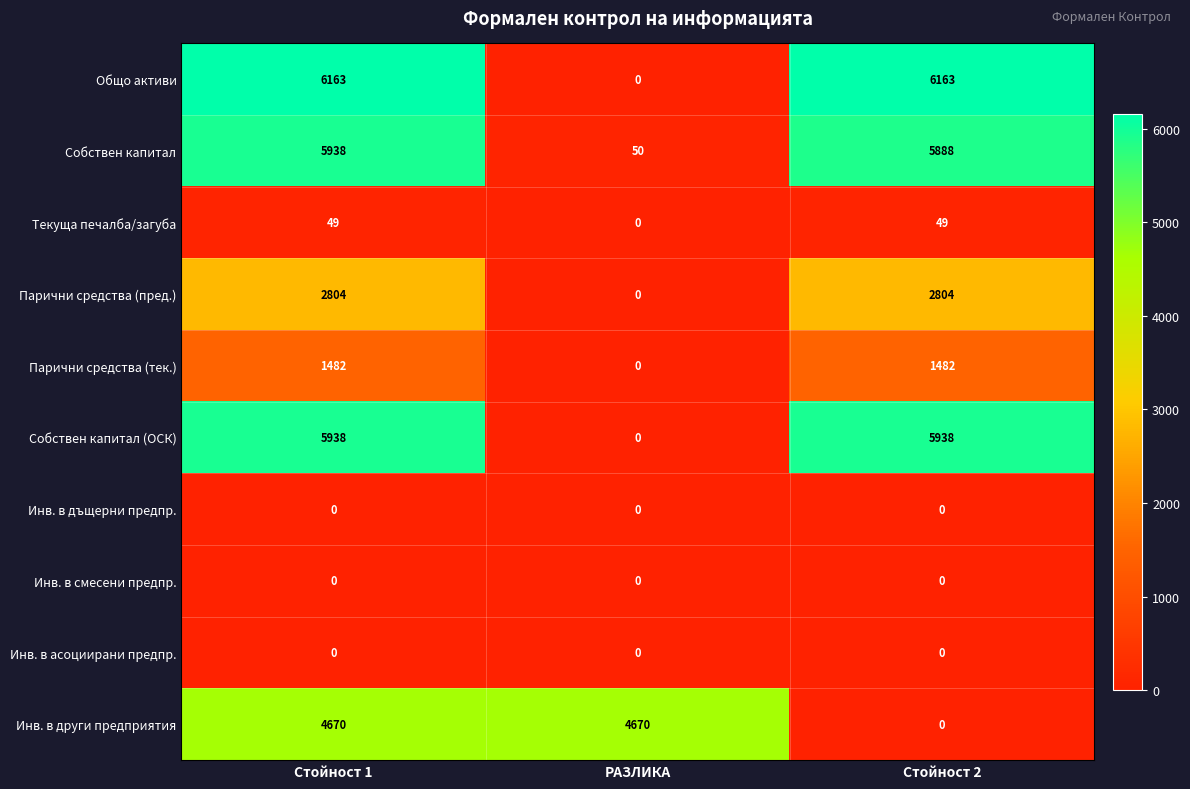

How many values in the Инв. в други предприятия series are below 4670?

1